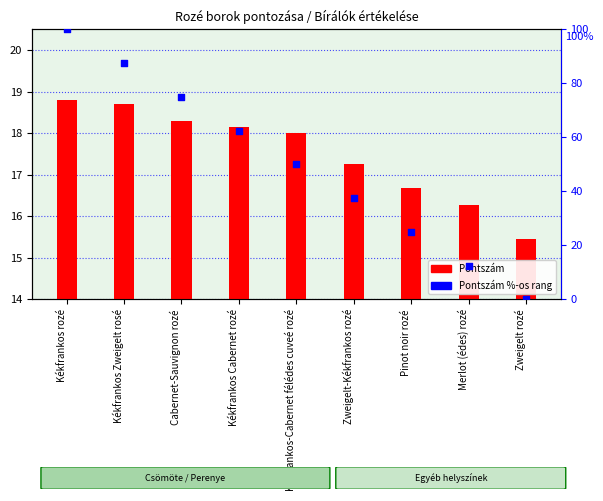

Which has a higher value, Zweigelt-Kékfrankos rozé or Merlot (édes) rozé?

Zweigelt-Kékfrankos rozé